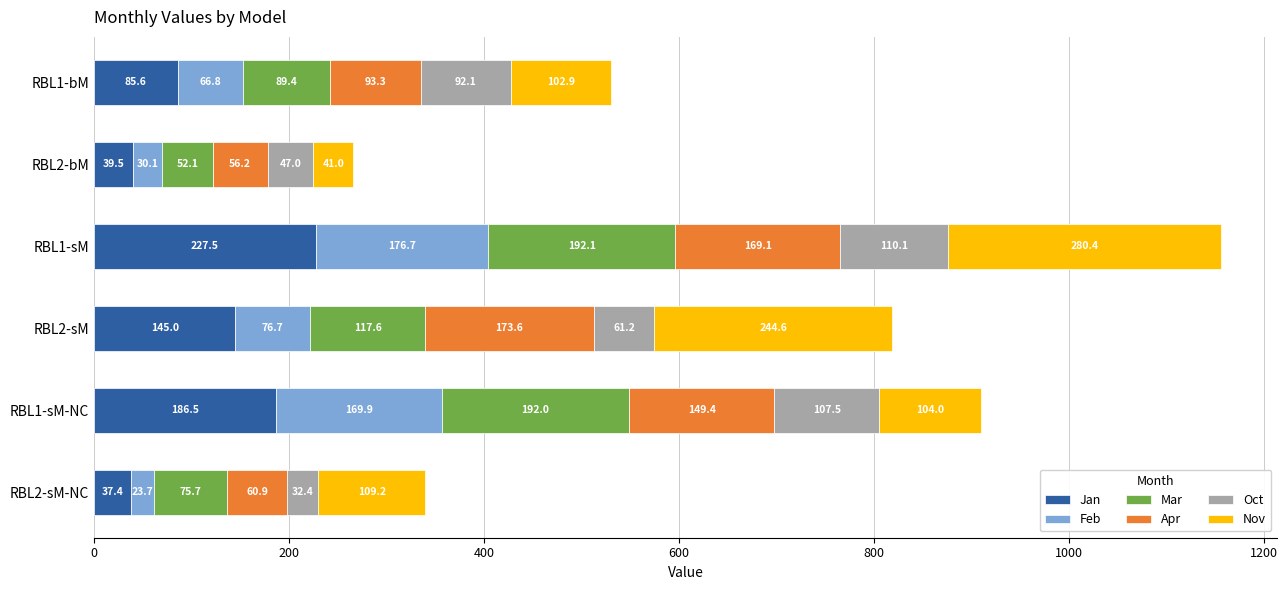

Which category has the highest value in the Jan series?

RBL1-sM